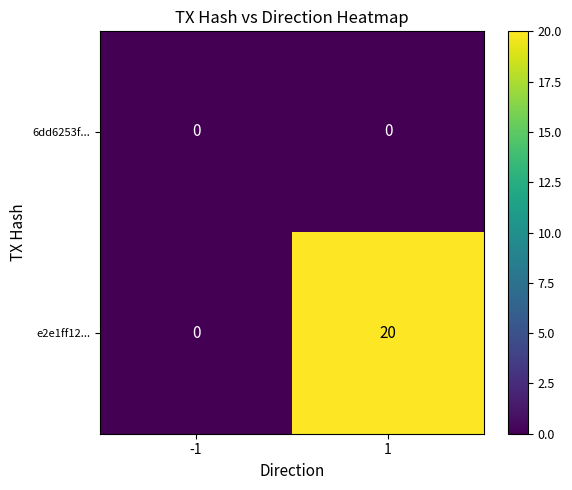

Is it true that 6dd6253f... equals 0 at 1?

True